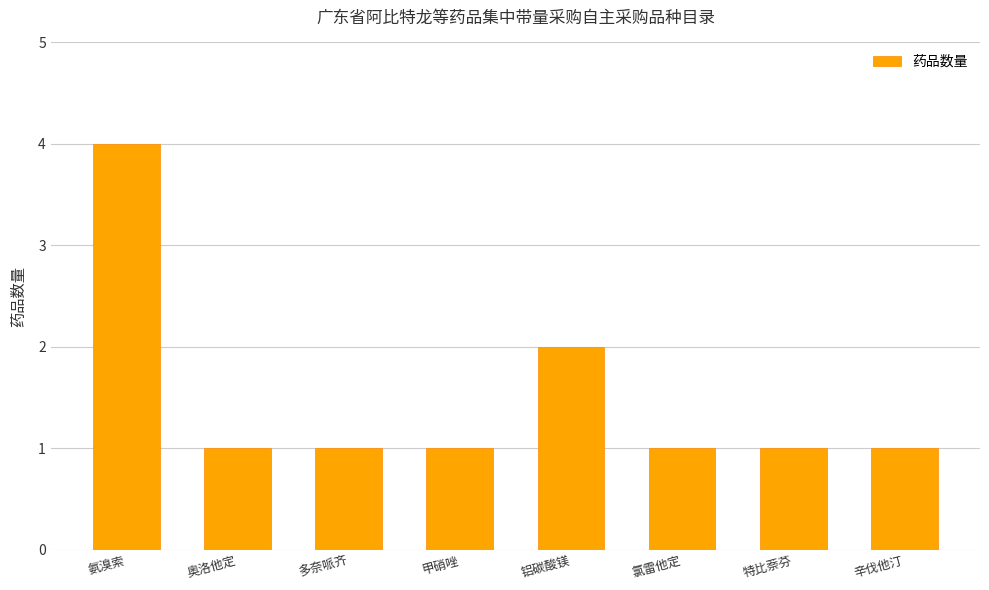

What is the smallest value displayed?

1